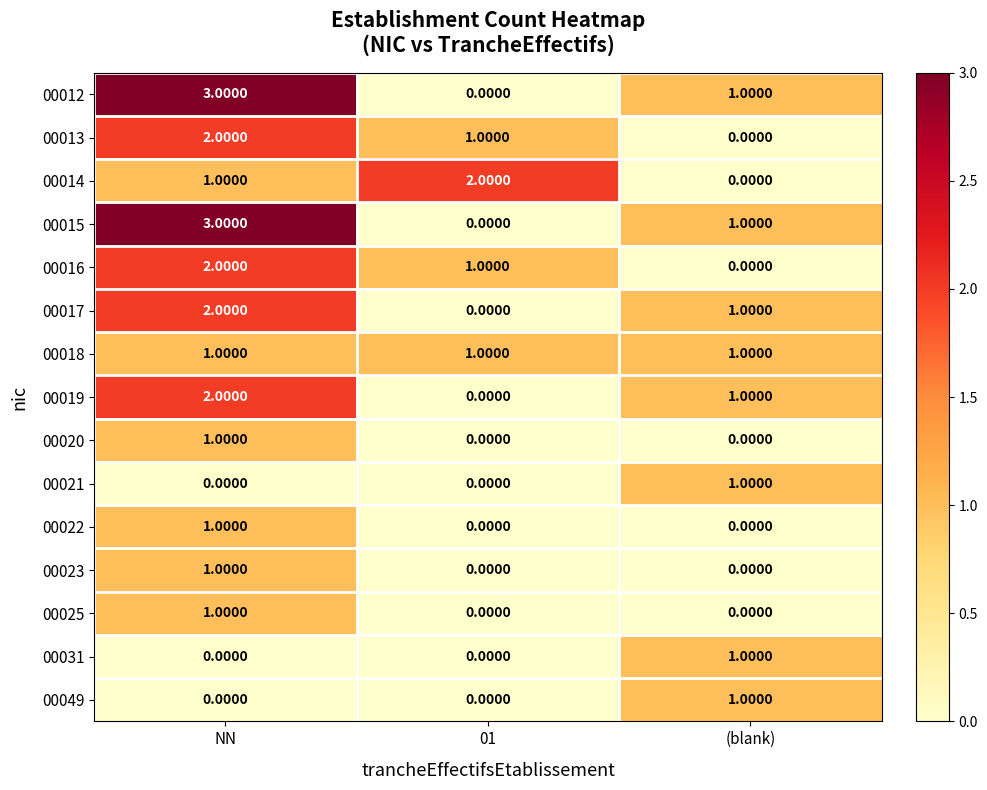

What is the sum of all 00015 values?

4